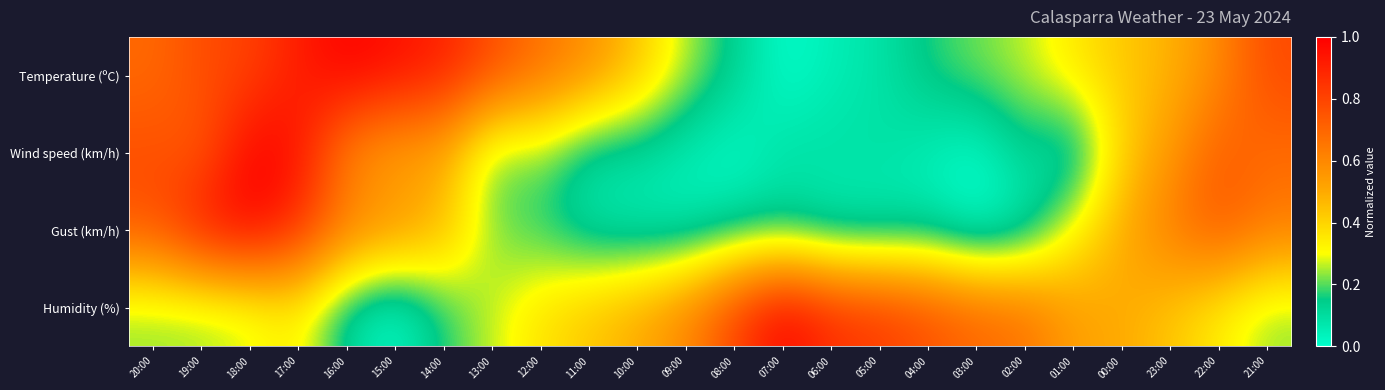

Reading left to right, extract all data points from this chart.

Temperature (ºC): 20:00=0.7	19:00=0.8	18:00=0.8	17:00=0.9	16:00=1.0	15:00=1.0	14:00=0.9	13:00=0.8	12:00=0.7	11:00=0.6	10:00=0.4	09:00=0.3	08:00=0.1	07:00=0.0	06:00=0.1	05:00=0.1	04:00=0.2	03:00=0.2	02:00=0.3	01:00=0.4	00:00=0.4	23:00=0.5	22:00=0.6	21:00=0.8
Wind speed (km/h): 20:00=0.8	19:00=0.7	18:00=1.0	17:00=1.0	16:00=0.6	15:00=0.5	14:00=0.5	13:00=0.2	12:00=0.2	11:00=0.1	10:00=0.1	09:00=0.0	08:00=0.0	07:00=0.1	06:00=0.1	05:00=0.1	04:00=0.0	03:00=0.0	02:00=0.1	01:00=0.0	00:00=0.4	23:00=0.5	22:00=0.7	21:00=0.7
Gust (km/h): 20:00=0.8	19:00=0.9	18:00=1.0	17:00=0.9	16:00=0.6	15:00=0.6	14:00=0.5	13:00=0.2	12:00=0.2	11:00=0.1	10:00=0.1	09:00=0.1	08:00=0.1	07:00=0.1	06:00=0.1	05:00=0.1	04:00=0.1	03:00=0.0	02:00=0.1	01:00=0.3	00:00=0.5	23:00=0.6	22:00=0.8	21:00=0.6
Humidity (%): 20:00=0.2	19:00=0.2	18:00=0.3	17:00=0.3	16:00=0.1	15:00=0.0	14:00=0.2	13:00=0.3	12:00=0.4	11:00=0.4	10:00=0.5	09:00=0.6	08:00=0.8	07:00=1.0	06:00=0.9	05:00=0.8	04:00=0.8	03:00=0.7	02:00=0.7	01:00=0.5	00:00=0.5	23:00=0.4	22:00=0.3	21:00=0.2